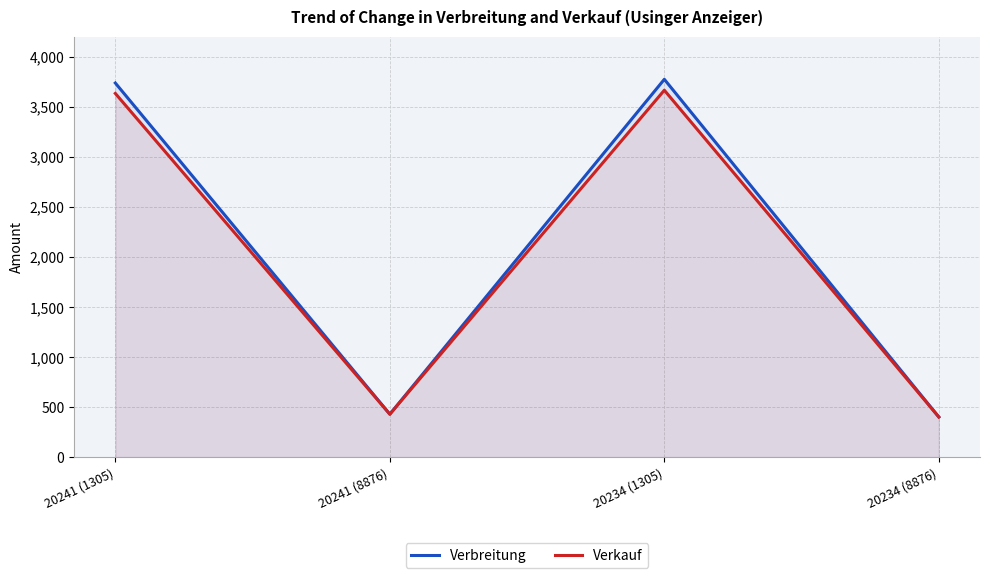

At which label does Verbreitung first exceed 3736?

20234 (1305)